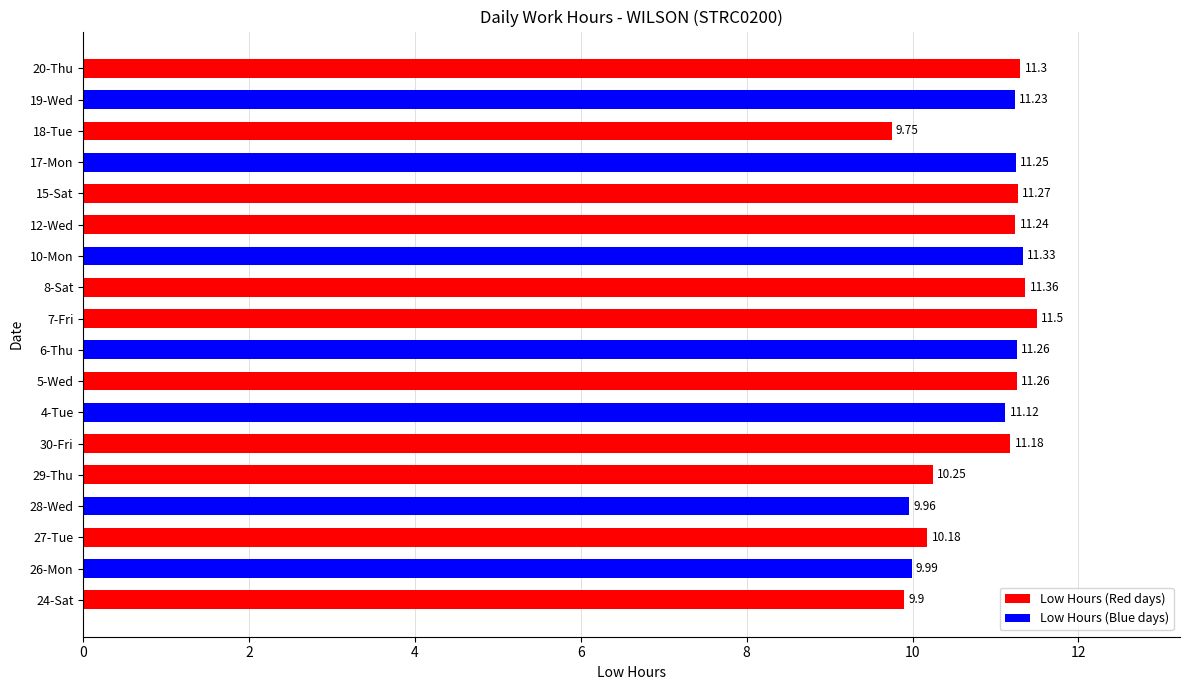

What is the greatest value displayed?

11.5